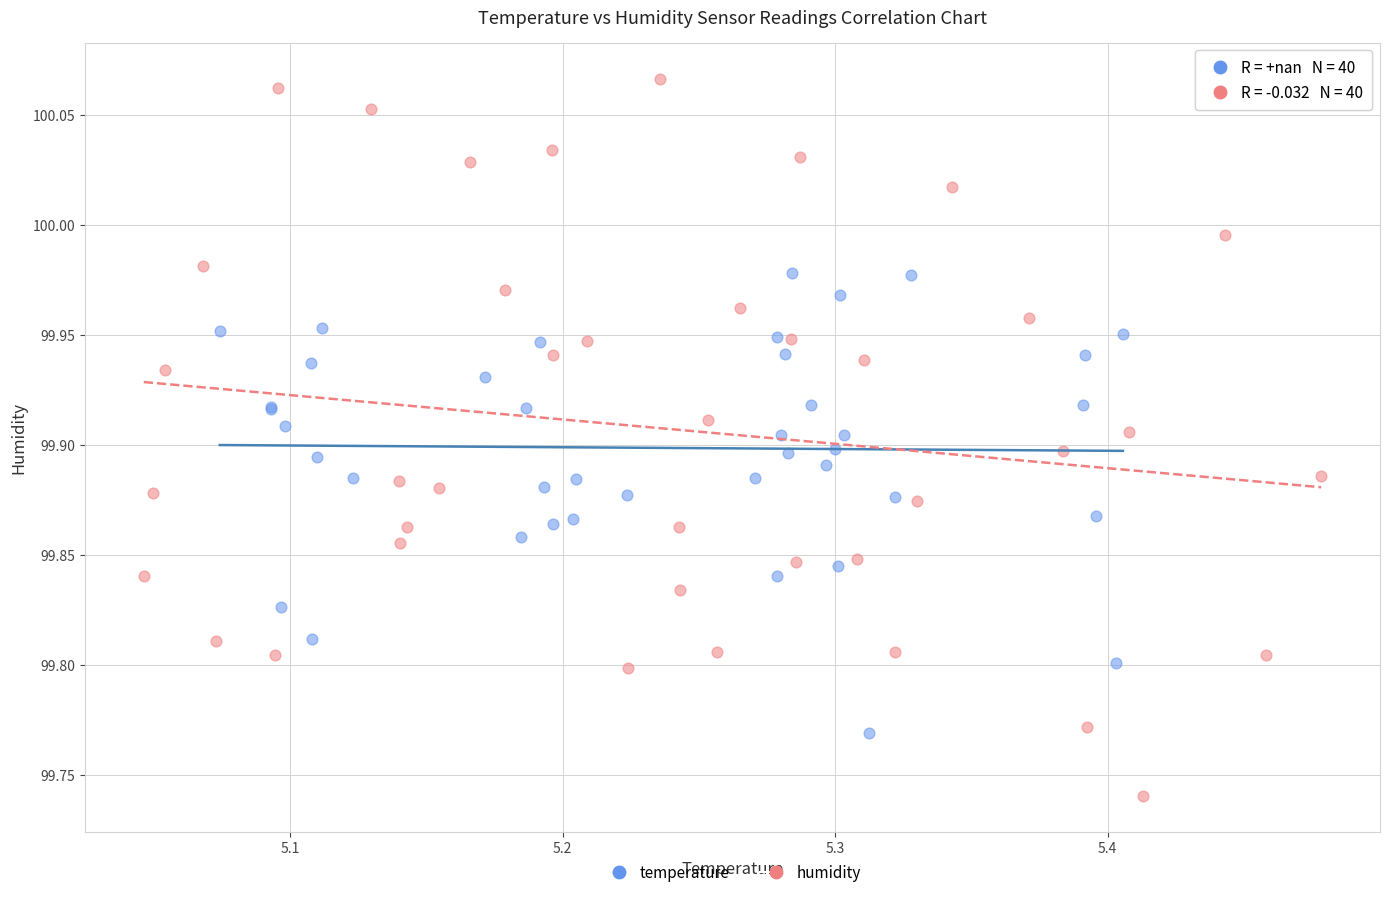

Which series reaches the minimum Y coordinate?

humidity